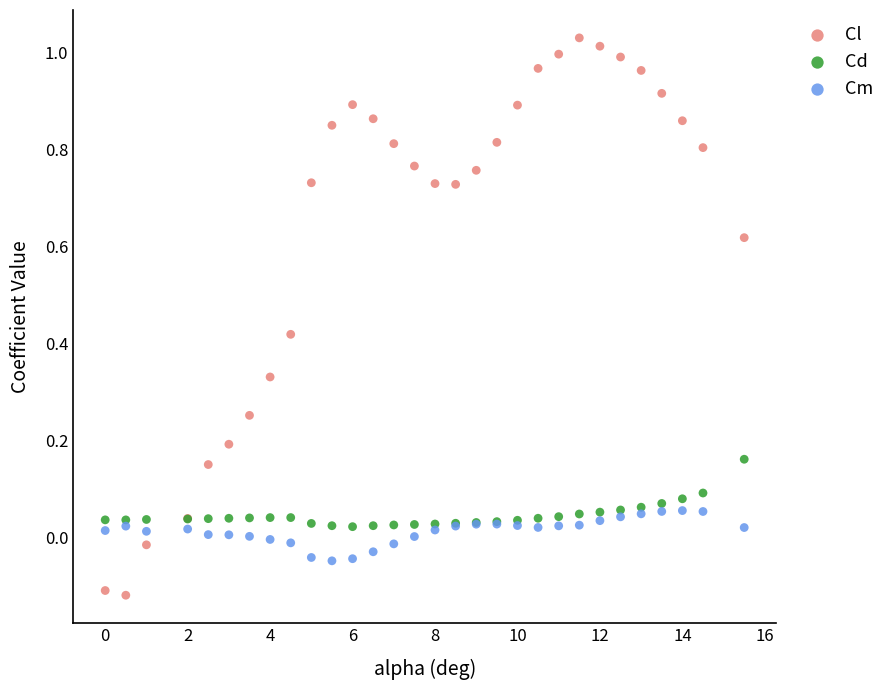

What are all the series names shown in the legend?

Cl, Cd, Cm